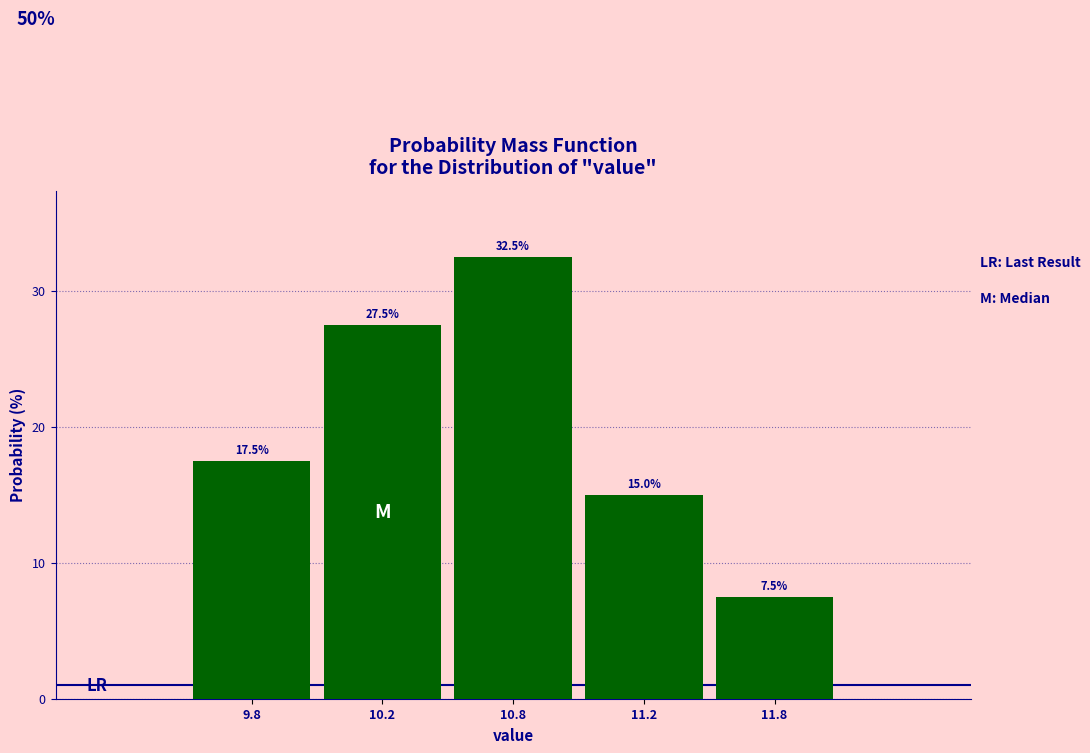

Reading left to right, transcribe all the data shown in this chart.

17.5	27.5	32.5	15.0	7.5